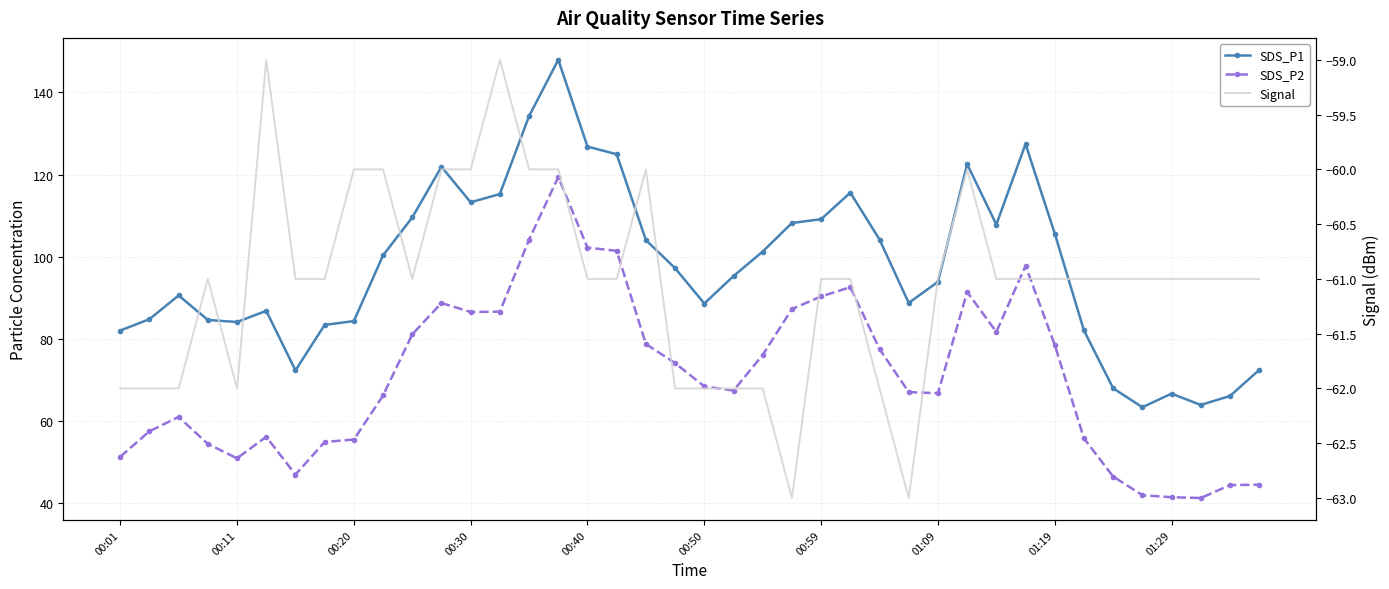

The SDS_P1 series shows 25.1 at 27. True or false?

False